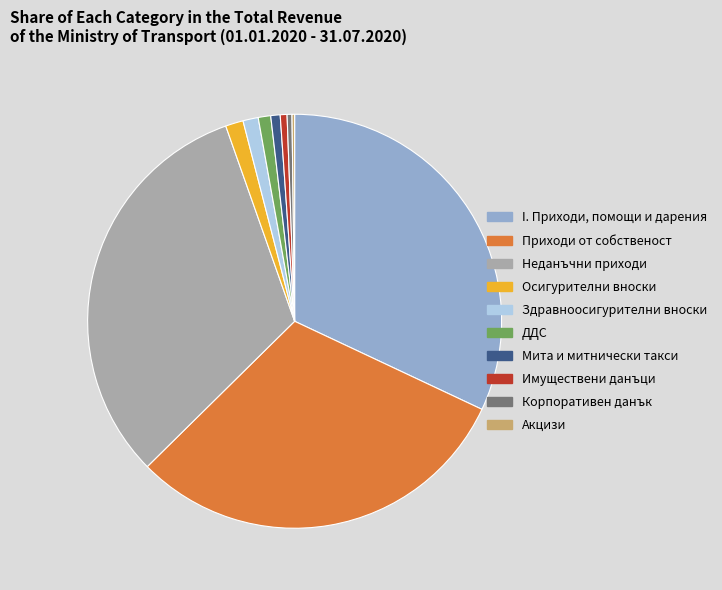

Combined, do Мита и митнически такси and Здравноосигурителни вноски account for over 50%?

No